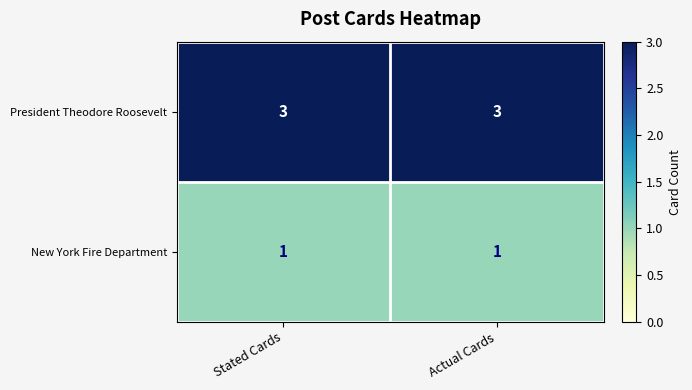

What is the sum of the President Theodore Roosevelt values at Actual Cards and Stated Cards?

6